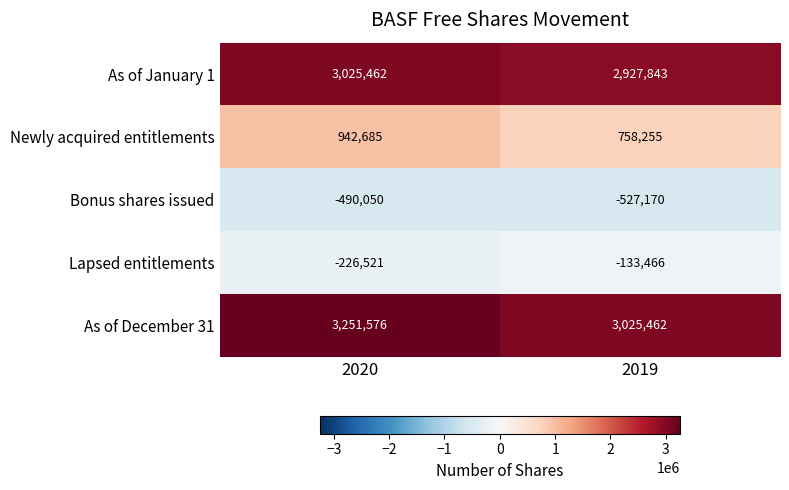

Between 2020 and 2019, which series saw the biggest shift?

As of December 31